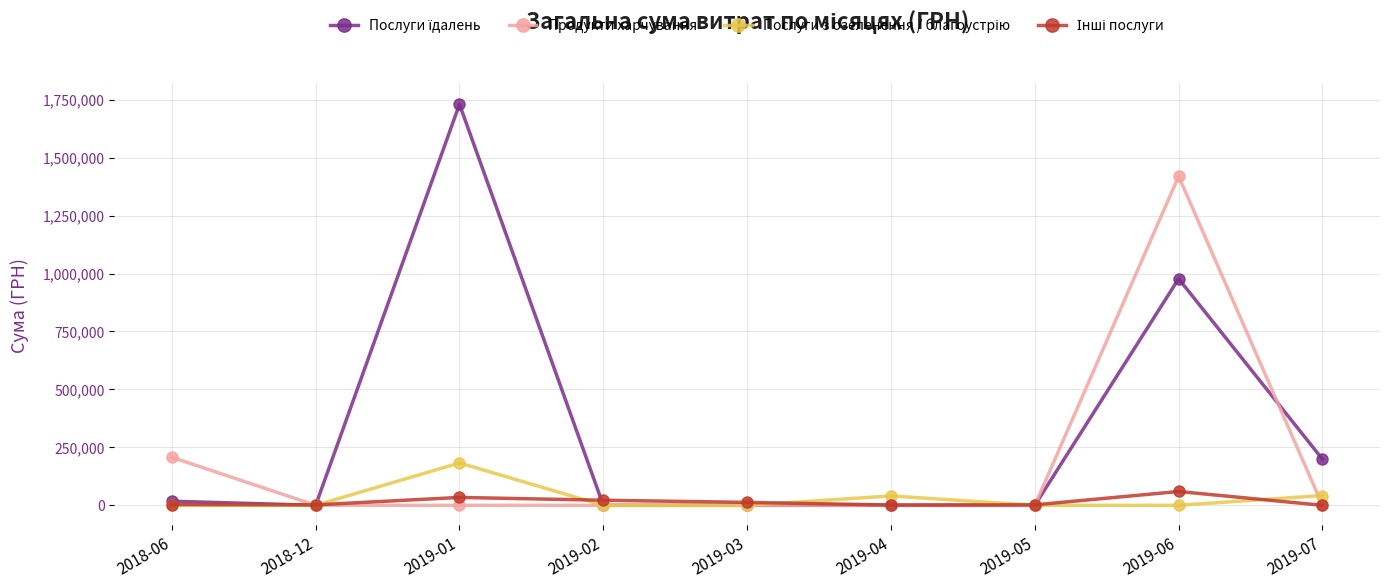

How many series are shown in this chart?

4